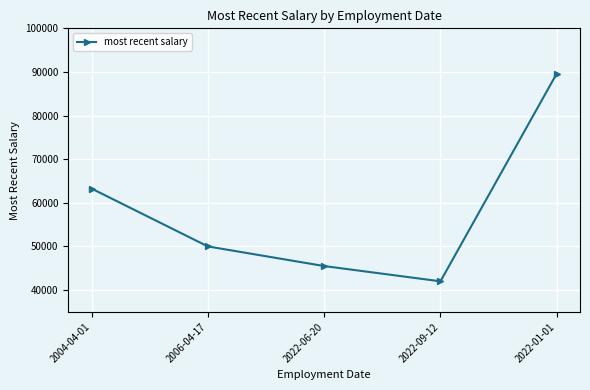

What is the greatest value displayed?

89637